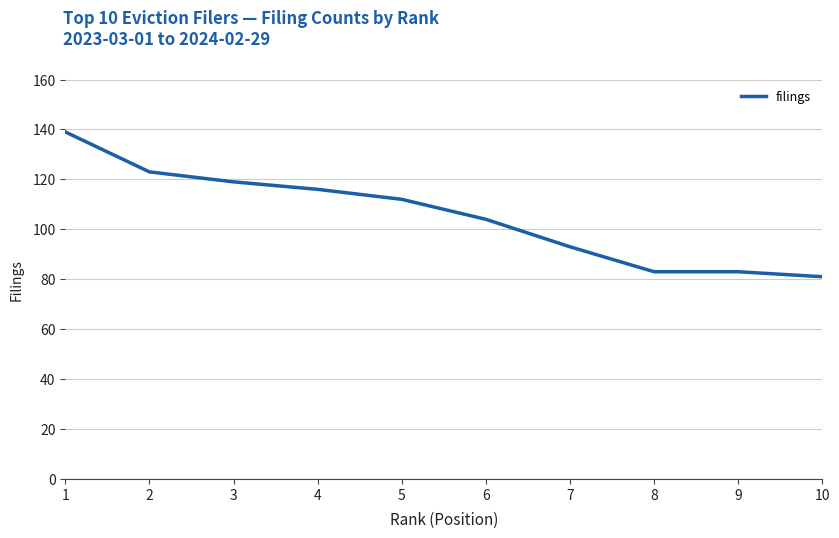

What is the greatest value displayed?

139